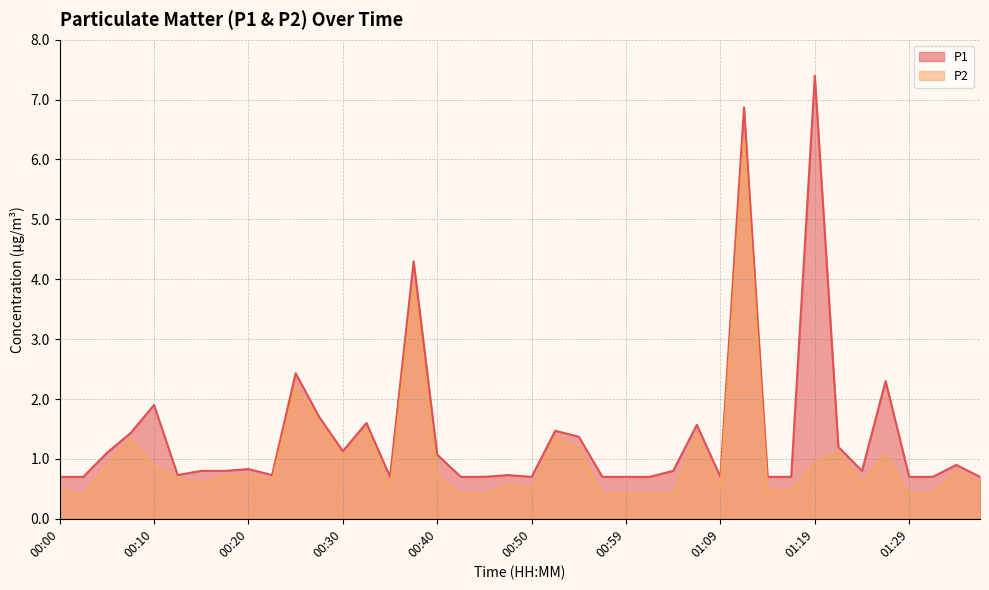

What is the value of the P2 point at the 30th from the left?

6.3